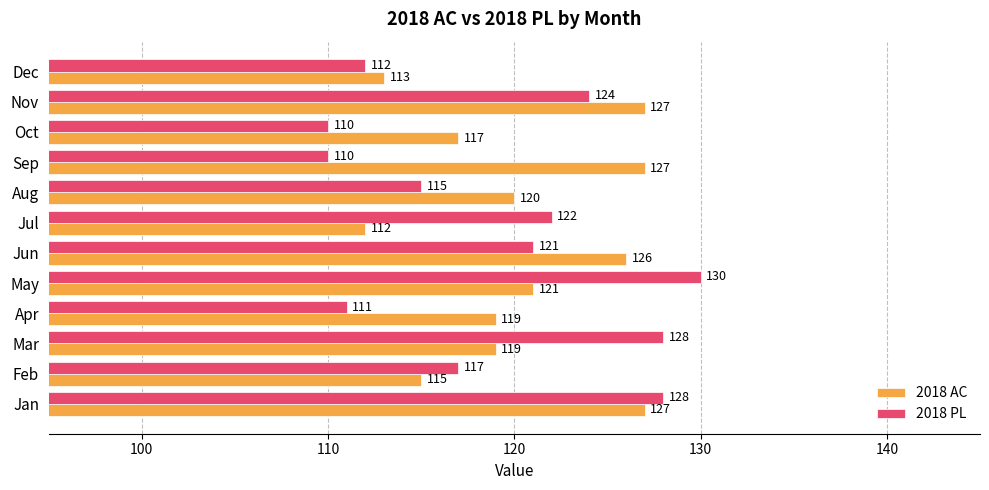

Which series has the widest spread of values?

2018 PL